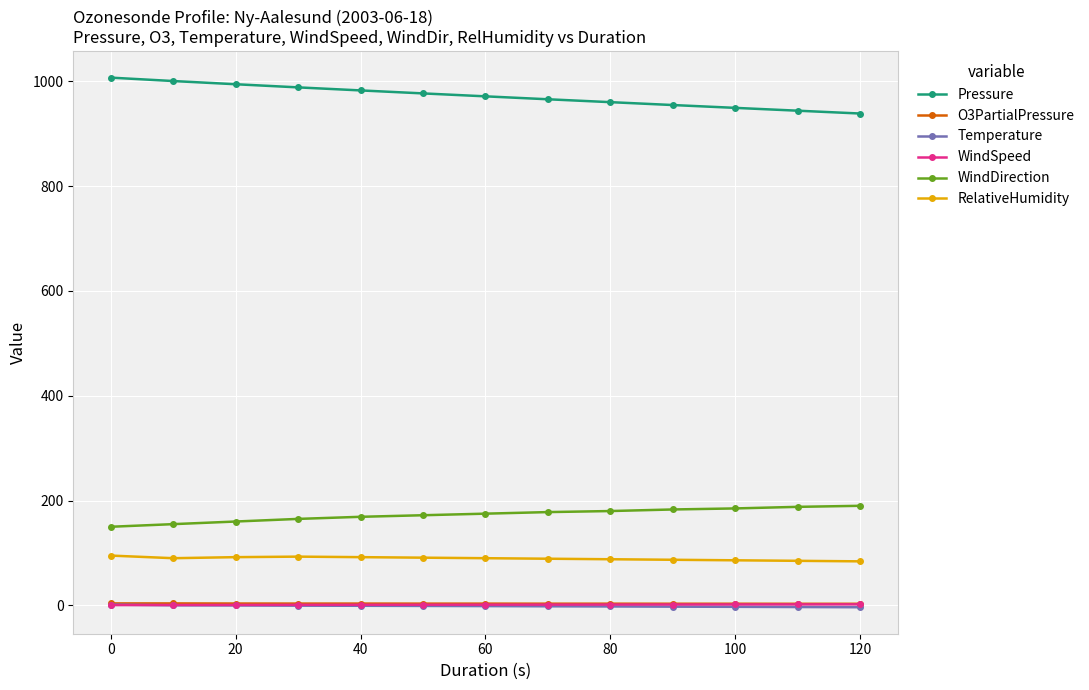

How many values in the Temperature series exceed -1?

5